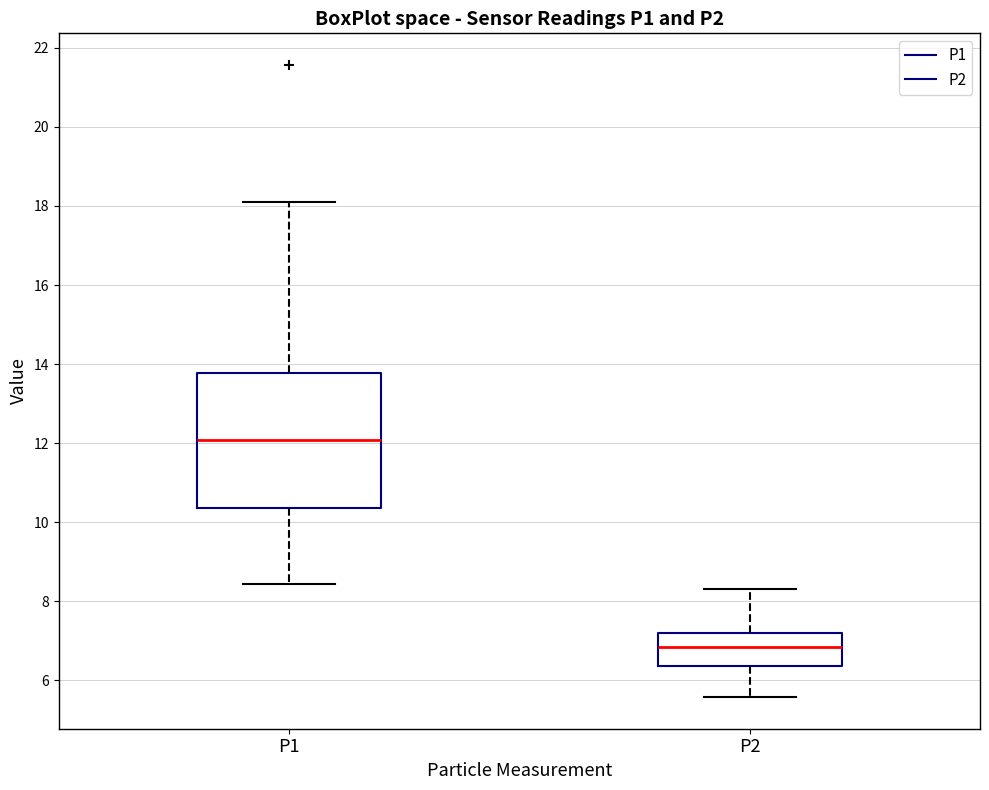

Reading left to right, transcribe this box plot: for each box, give where its median line is, the range the box spans, and where its two whiskers end, as read against the y-axis. The values are not printed on the chart, so give them approximately, as read against the axis.

P1: median 12.0, box 10.4 to 13.8, whiskers 8.4 to 18.2
P2: median 6.8, box 6.4 to 7.2, whiskers 5.6 to 8.4